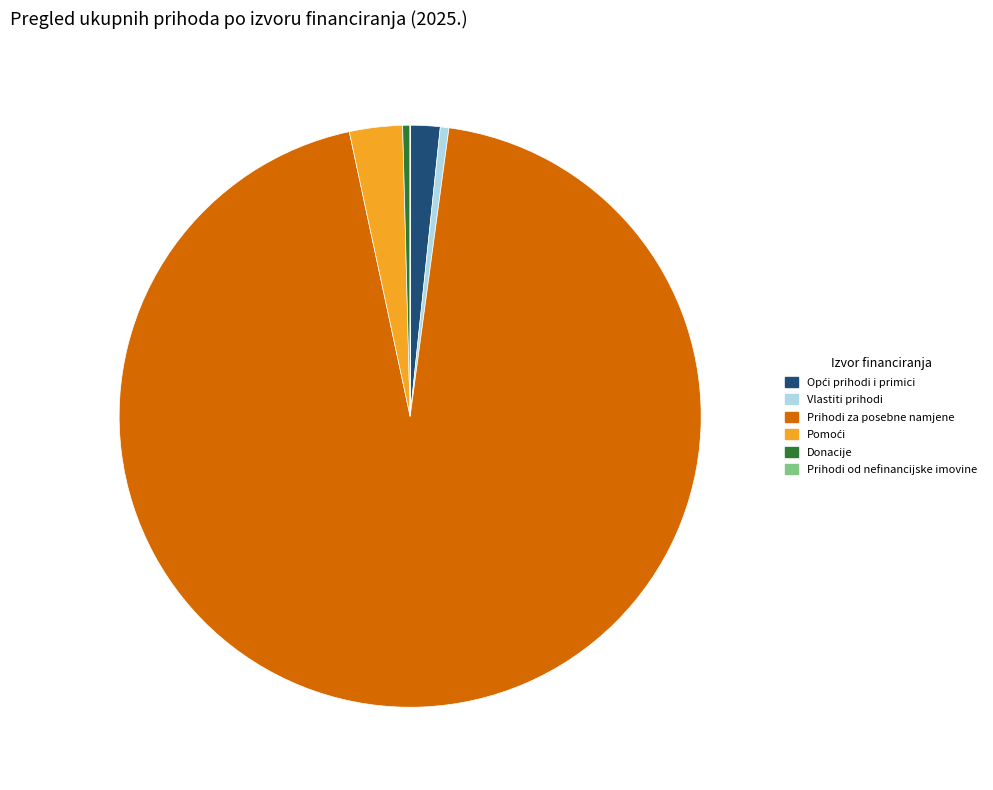

Does Prihodi za posebne namjene represent more than half of the total?

Yes